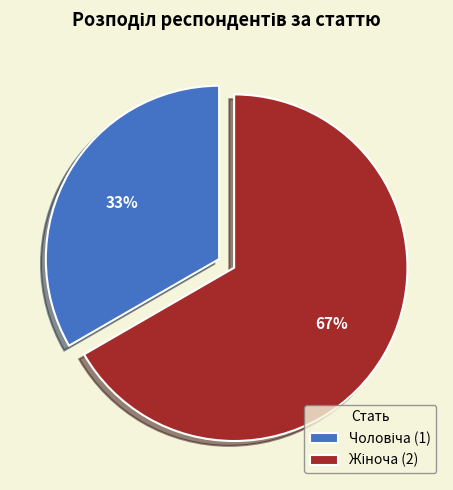

To the nearest percent, what is the average slice percentage?

50%